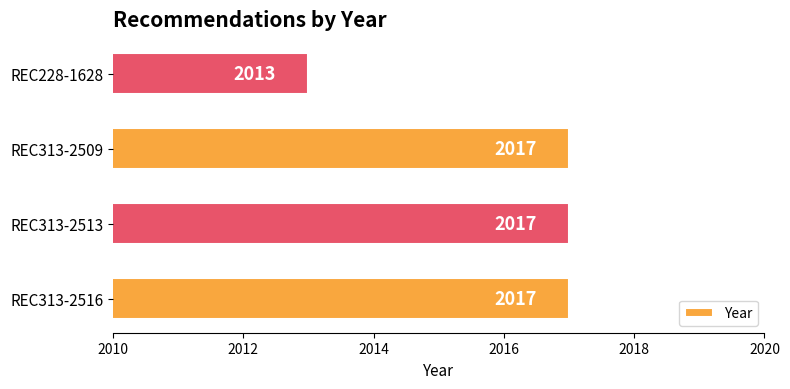

The chart shows a value of 2017 at REC313-2509. True or false?

True